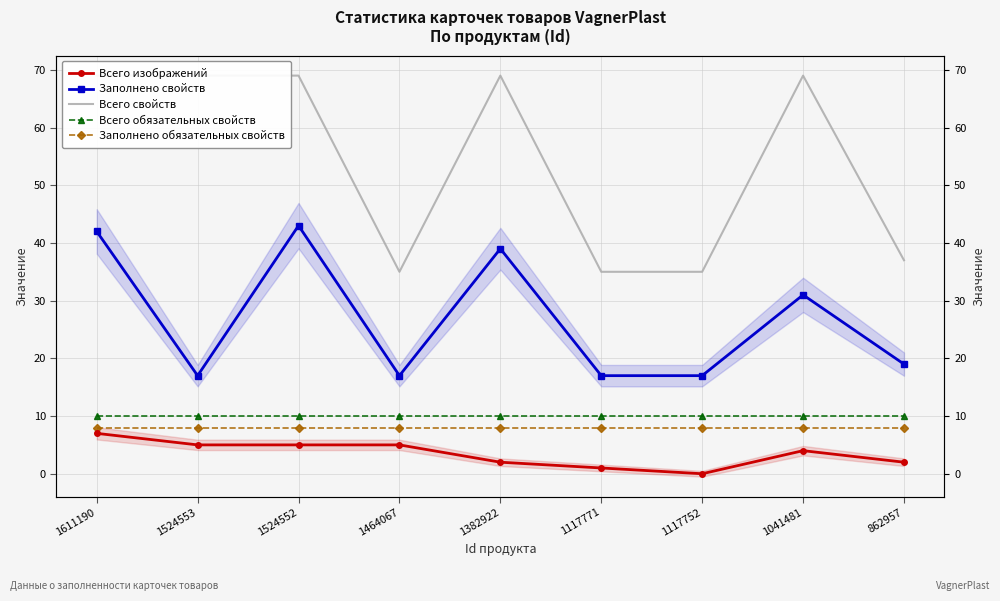

True or false: Заполнено свойств and Всего свойств intersect in this chart.

False